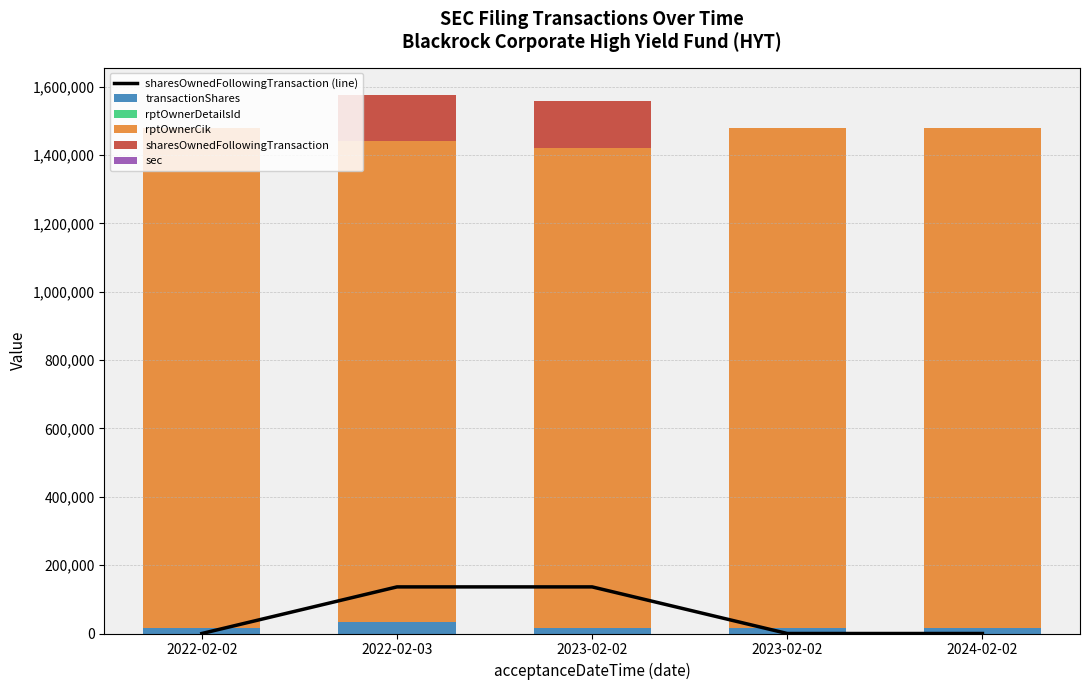

What is the total value across all series at 2023-02-02?

1694698